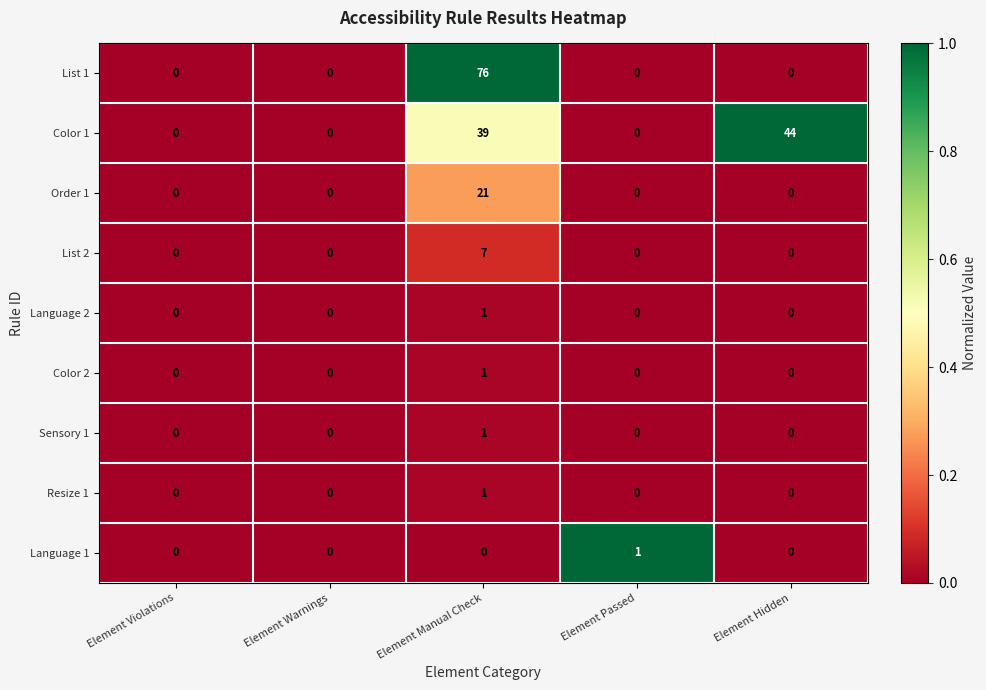

Which series has the largest total across all categories?

Color 1